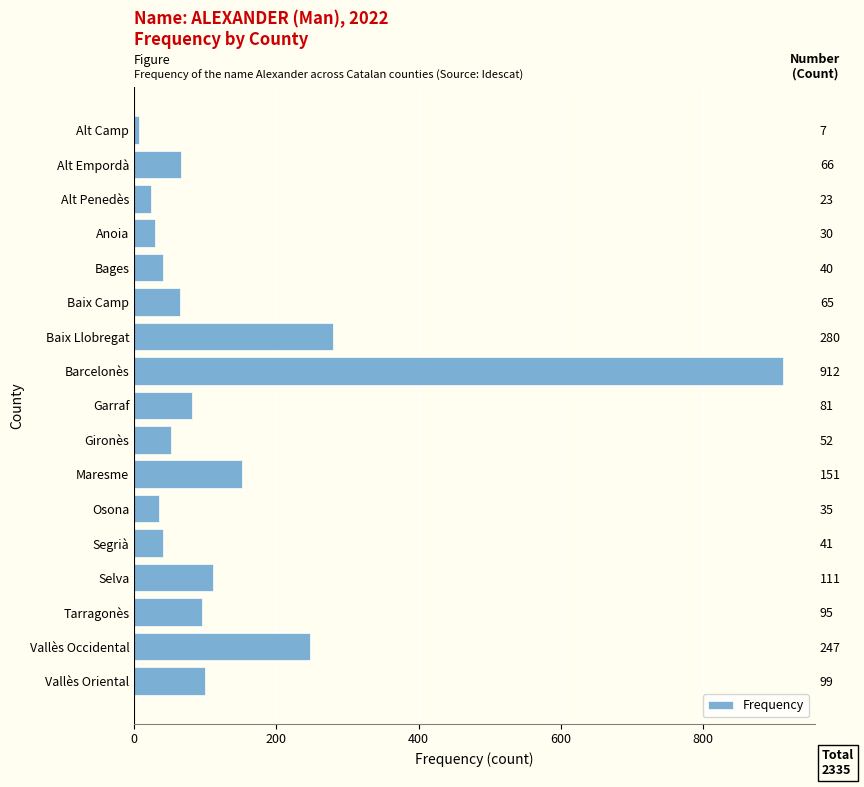

What is the change in value from Baix Llobregat to Vallès Oriental?

-181